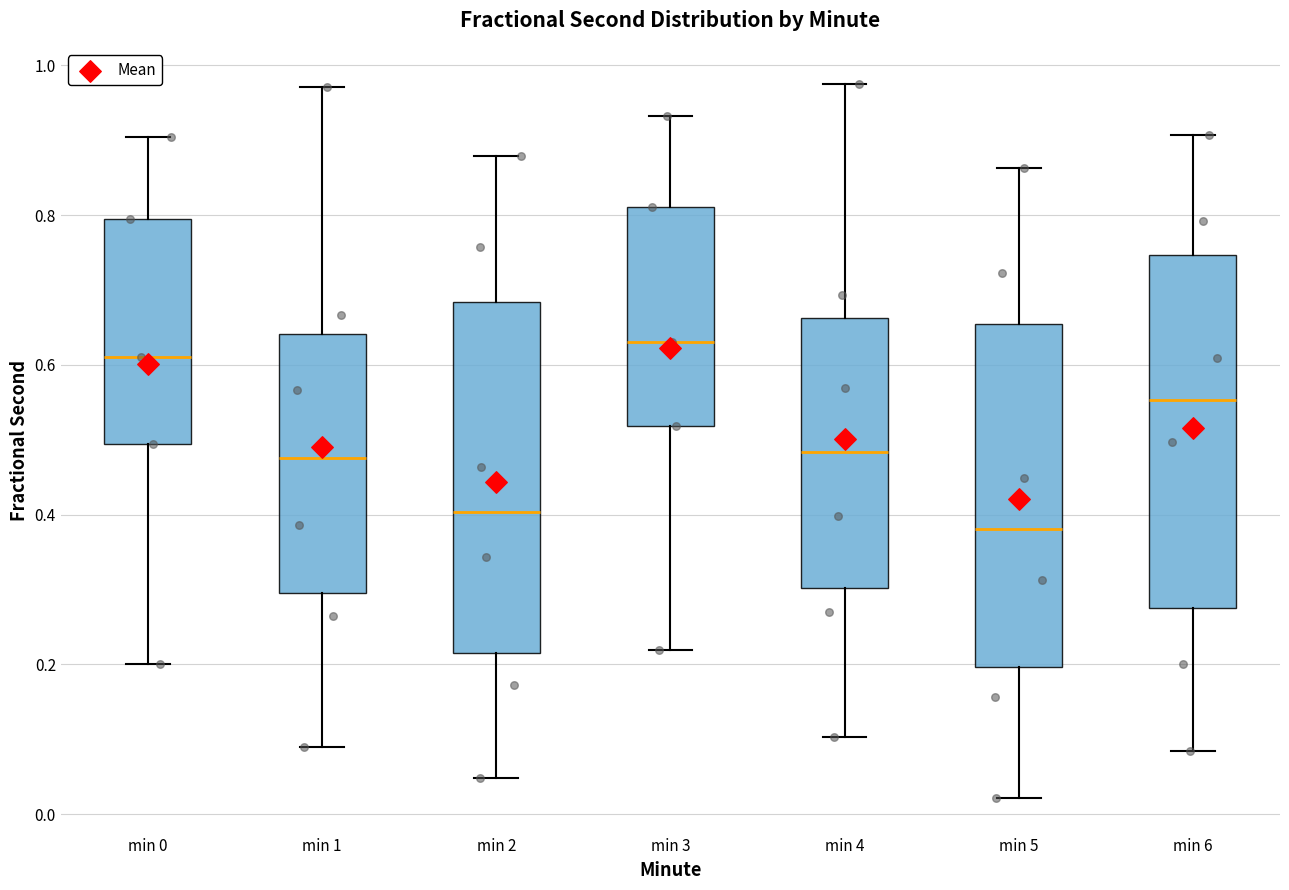

Reading left to right, read every box against the y-axis: the position of its median line, the range the box covers, and the ends of its whiskers. The values are not printed on the chart, so give them approximately, as read against the axis.

min 0: median 0.60, box 0.50 to 0.80, whiskers 0.20 to 0.90
min 1: median 0.48, box 0.30 to 0.64, whiskers 0.08 to 0.98
min 2: median 0.40, box 0.22 to 0.68, whiskers 0.04 to 0.88
min 3: median 0.64, box 0.52 to 0.82, whiskers 0.22 to 0.94
min 4: median 0.48, box 0.30 to 0.66, whiskers 0.10 to 0.98
min 5: median 0.38, box 0.20 to 0.66, whiskers 0.02 to 0.86
min 6: median 0.56, box 0.28 to 0.74, whiskers 0.08 to 0.90